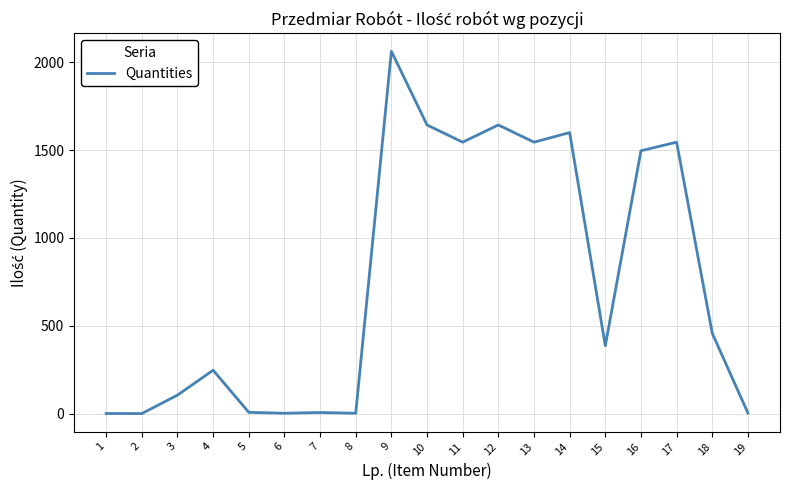

The value at 4 is 247.0. True or false?

True